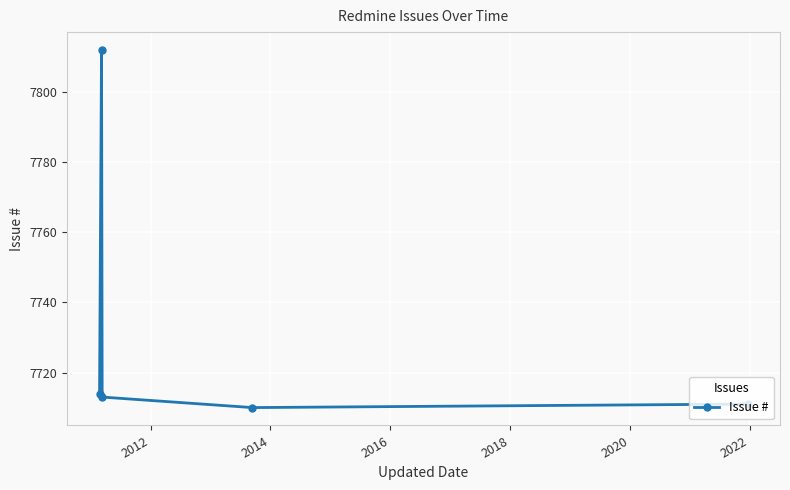

What is the value of the 2nd point from the left?

7812